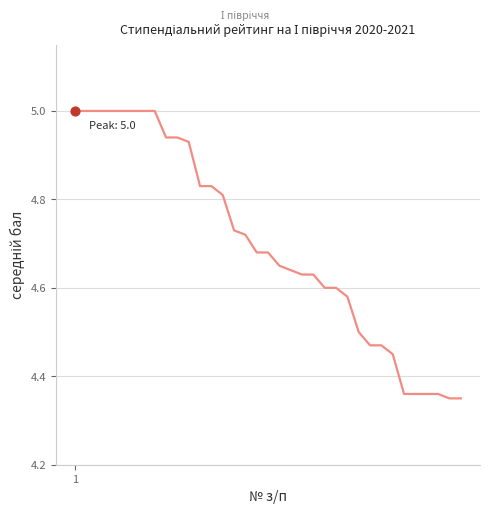

What is the greatest value displayed?

5.0